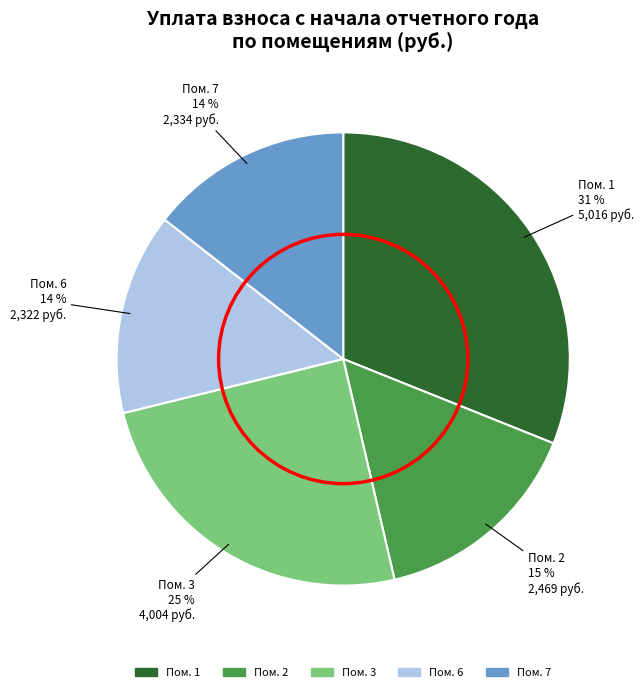

Does any single category account for the majority?

No